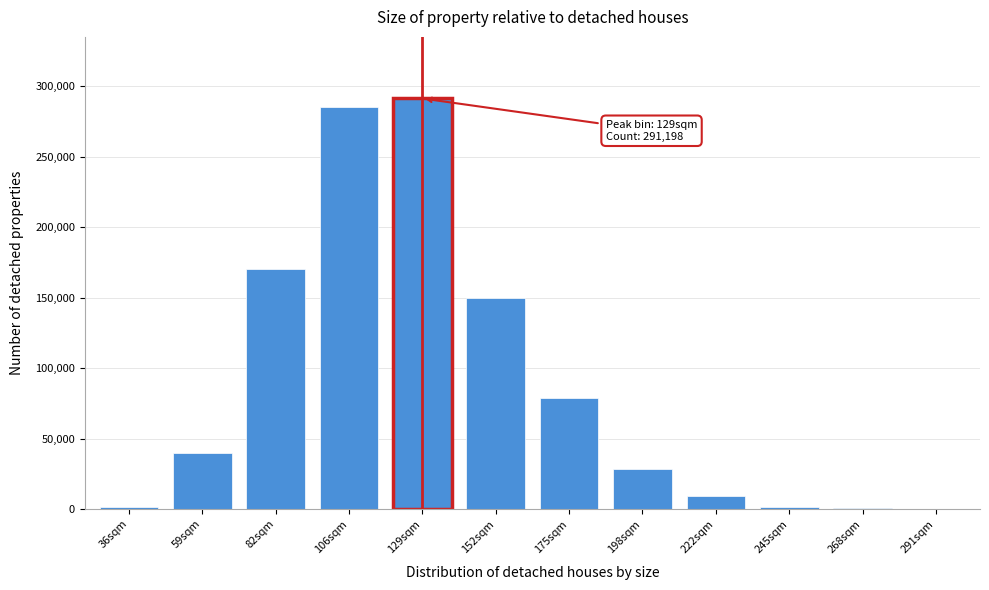

What is the sum of all values?

1055903